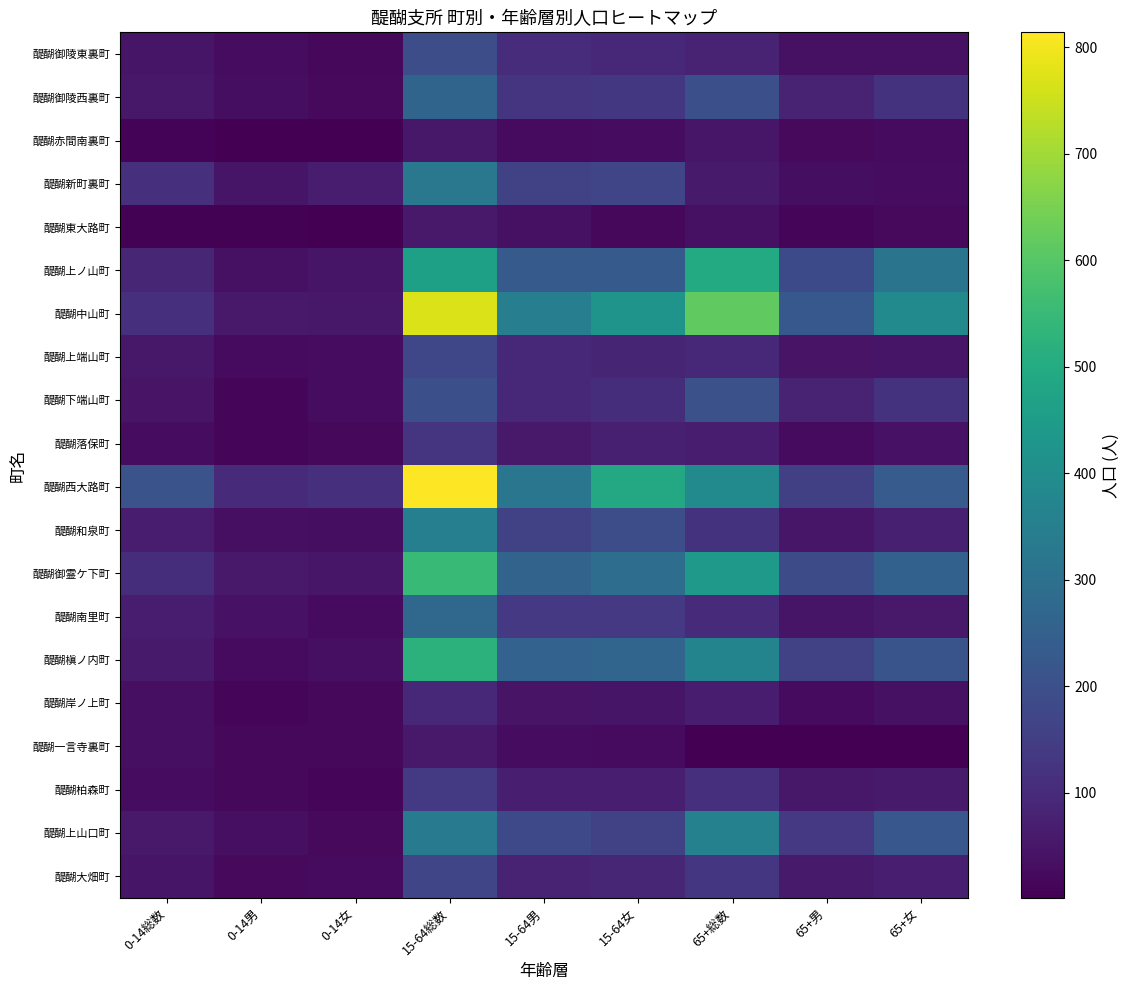

At which label does 醍醐赤間南裏町 first exceed 26?

15-64総数